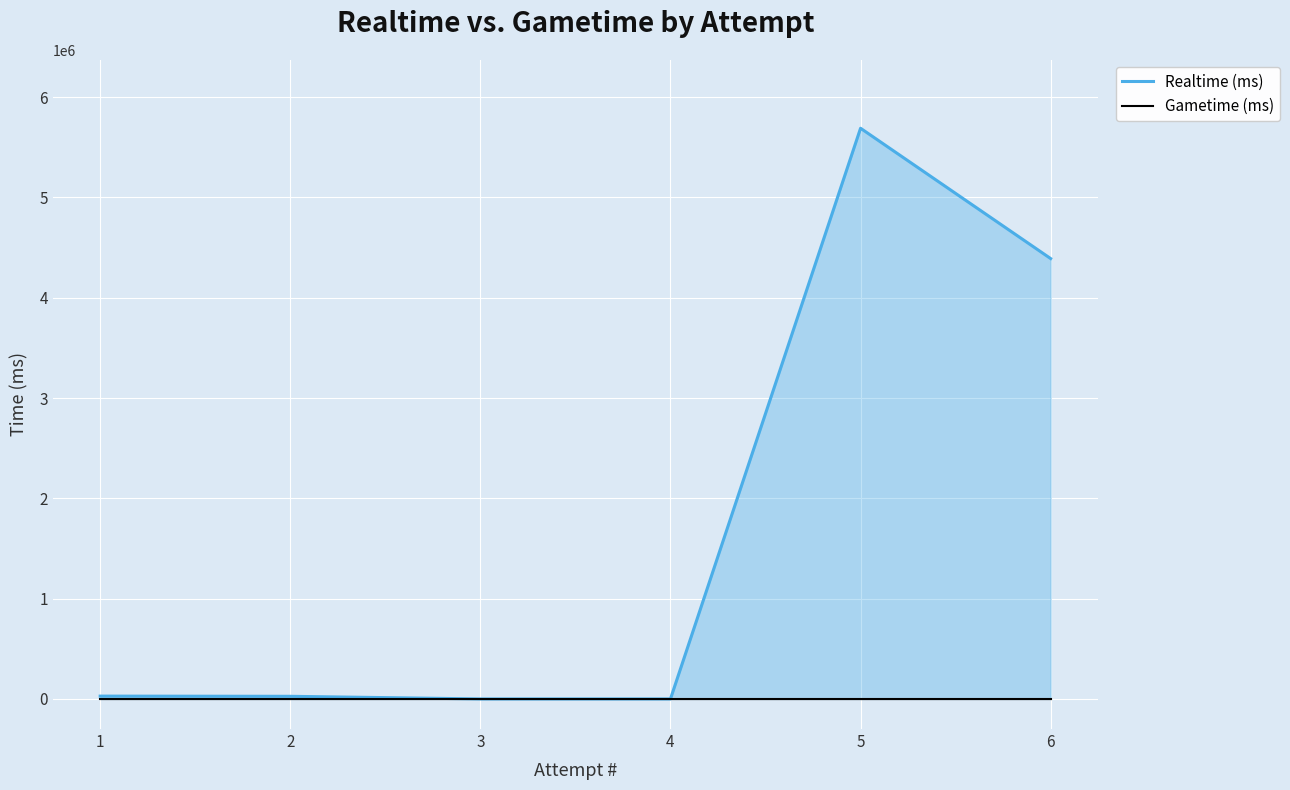

At 4, list the series in order from largest to smallest.

Realtime (ms), Gametime (ms)